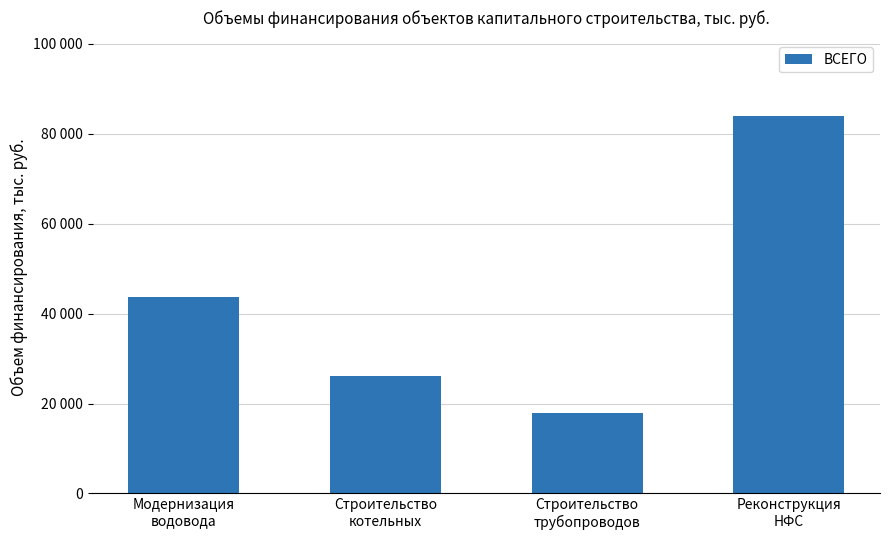

Does the chart contain any negative values?

No